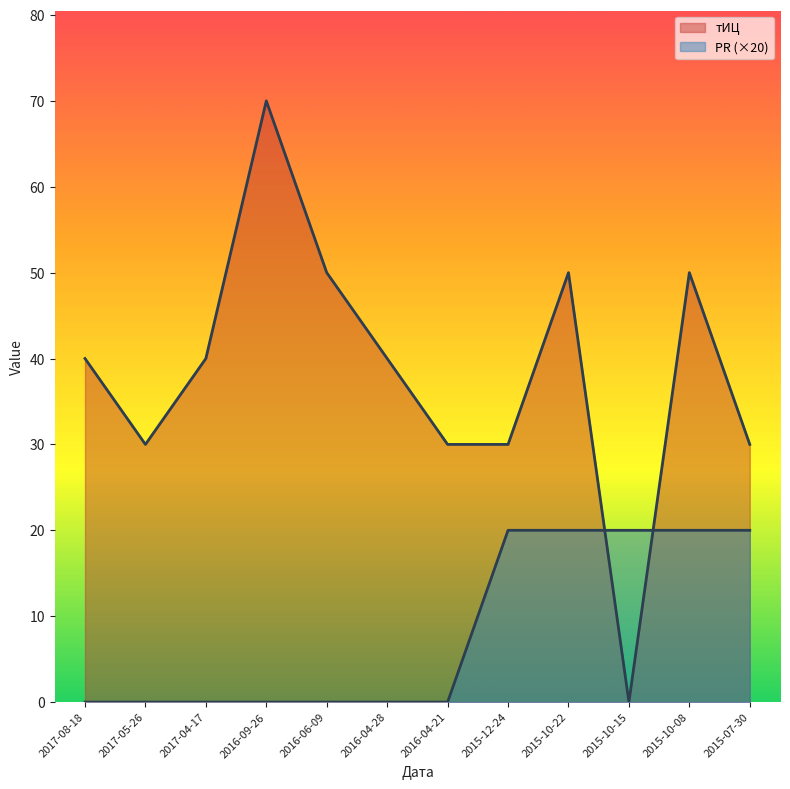

What is the label of the 12th point from the right?

2017-08-18